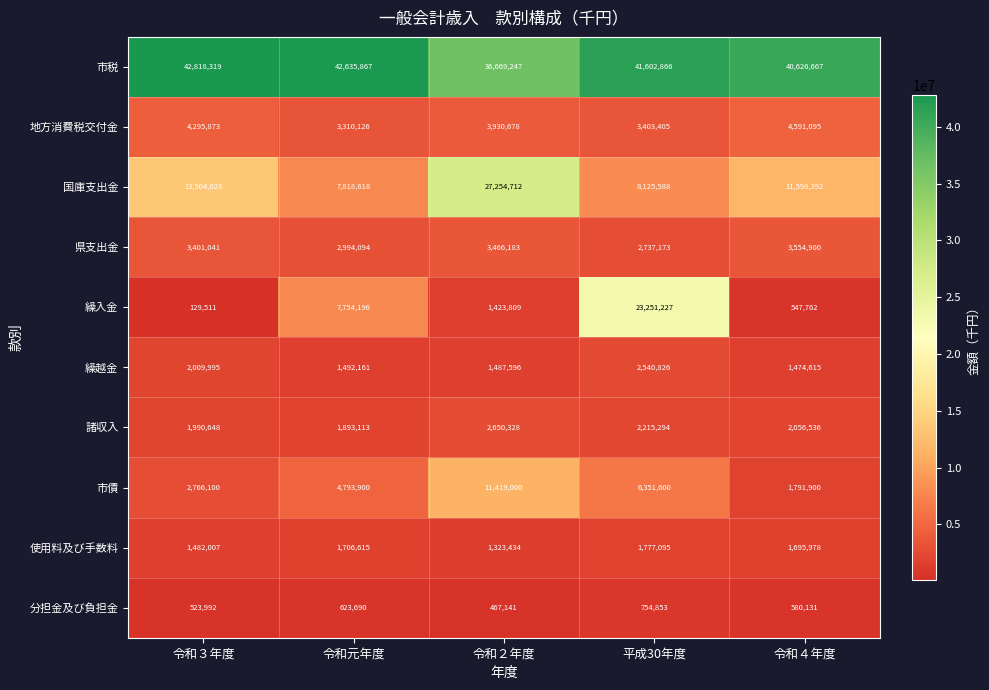

What is the spread (max minus min) of values at 令和元年度?

42012177